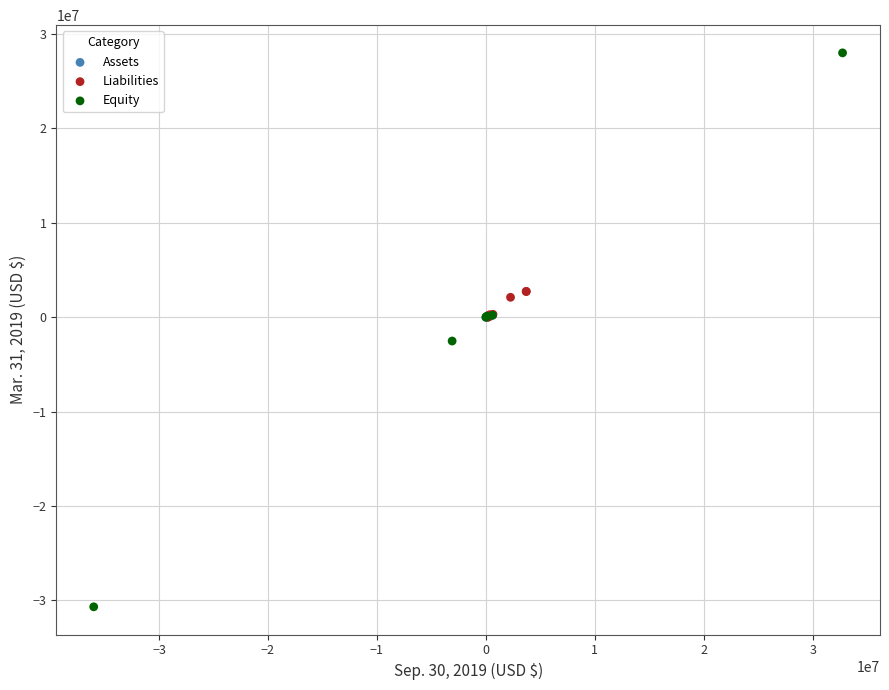

Which series contains the highest Y value?

Equity